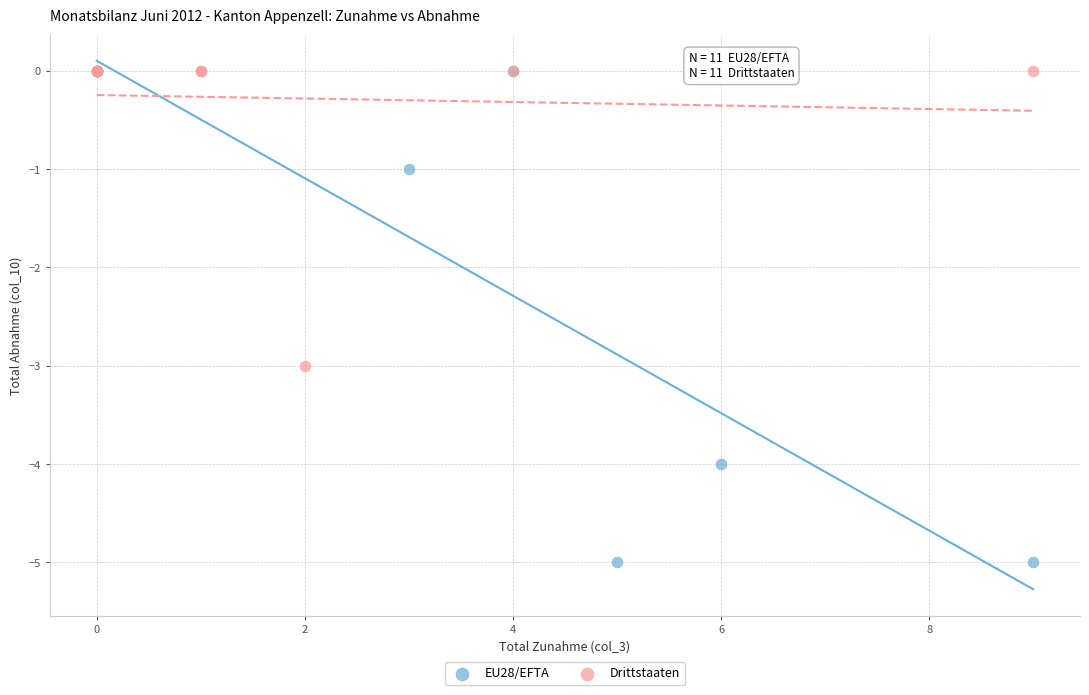

Which series contains the lowest Y value?

EU28/EFTA